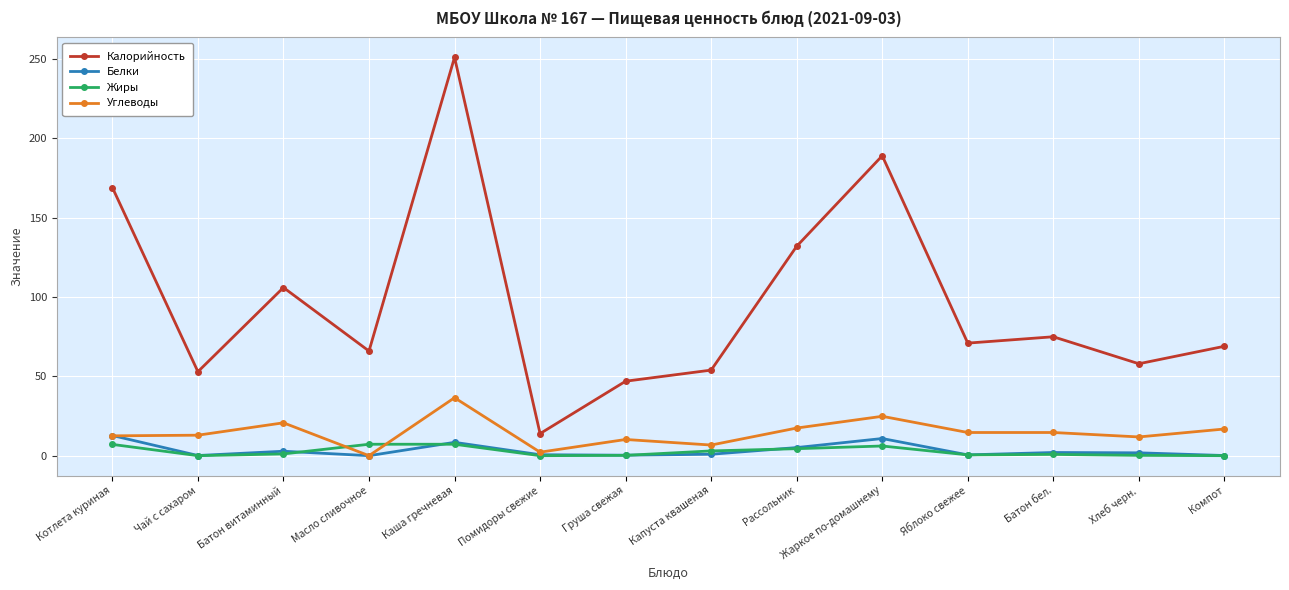

What is the label of the 4th point from the left?

Масло сливочное